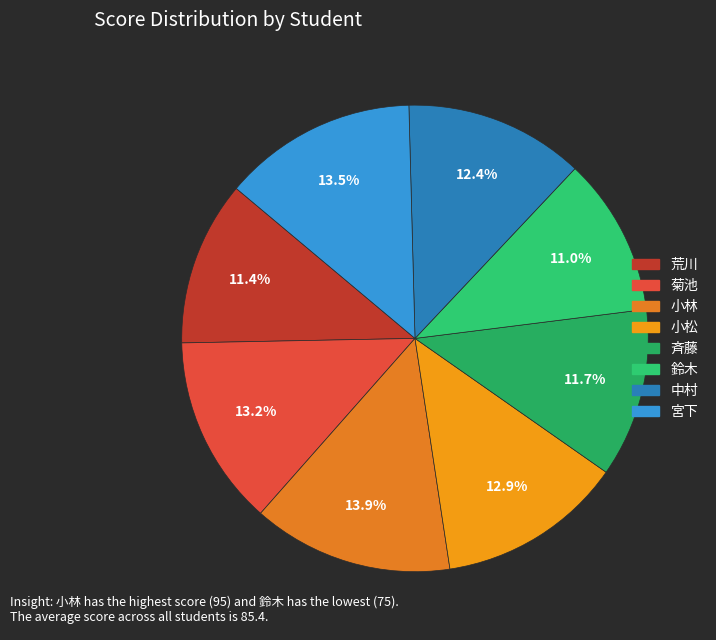

Which category has the smallest portion of the pie?

鈴木